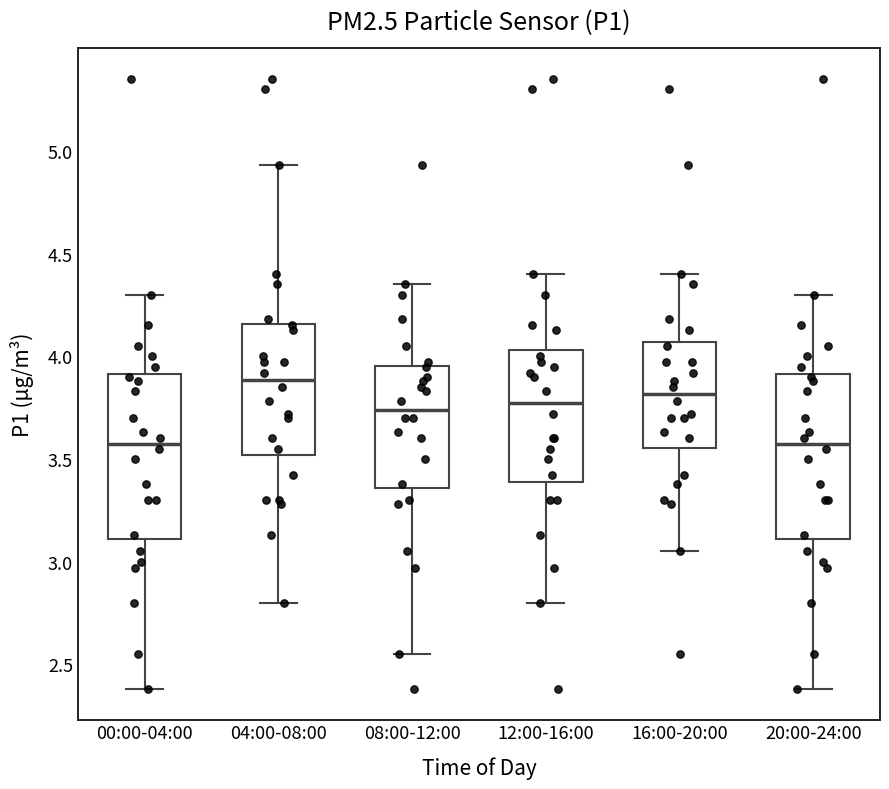

Reading left to right, read every box against the y-axis: the position of its median line, the range the box covers, and the ends of its whiskers. The values are not printed on the chart, so give them approximately, as read against the axis.

00:00-04:00: median 3.60, box 3.10 to 3.90, whiskers 2.40 to 4.30
04:00-08:00: median 3.90, box 3.50 to 4.15, whiskers 2.80 to 4.95
08:00-12:00: median 3.75, box 3.35 to 3.95, whiskers 2.55 to 4.35
12:00-16:00: median 3.80, box 3.40 to 4.05, whiskers 2.80 to 4.40
16:00-20:00: median 3.80, box 3.55 to 4.05, whiskers 3.05 to 4.40
20:00-24:00: median 3.60, box 3.10 to 3.90, whiskers 2.40 to 4.30